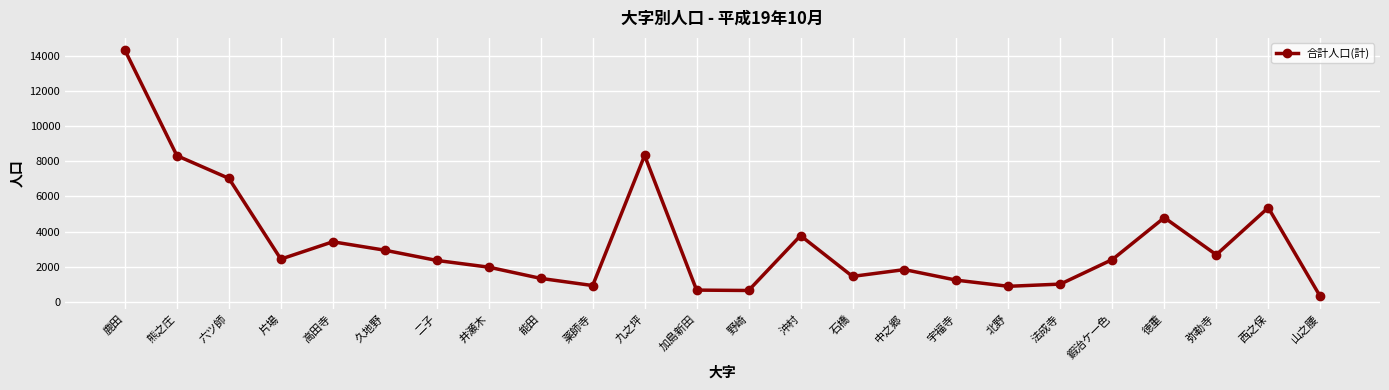

The value at 六ツ師 is 7027. True or false?

True